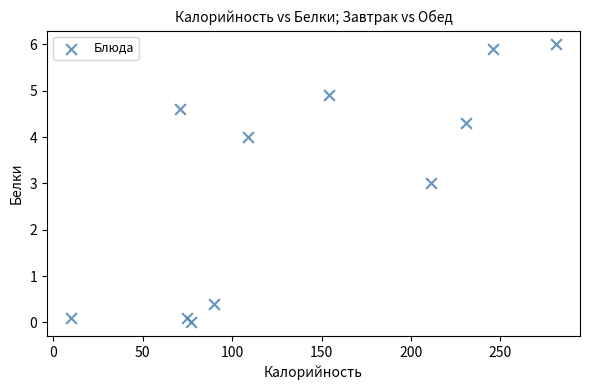

What is the range of X values (max minus min)?

271.0